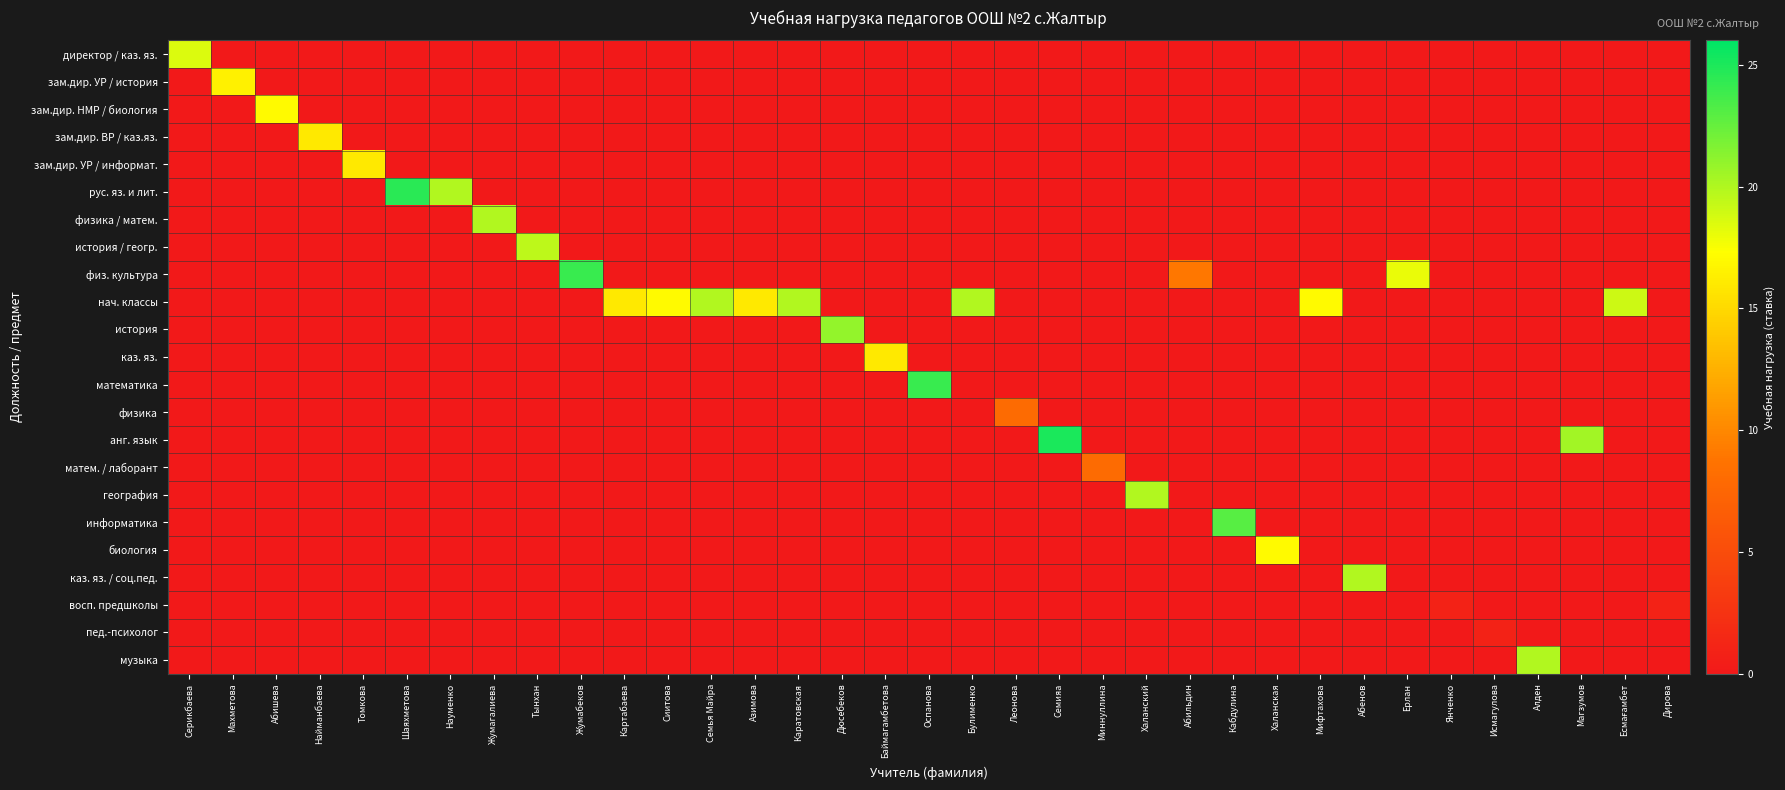

Between Абишева and Шаяхметова, which series saw the biggest shift?

рус. яз. и лит.